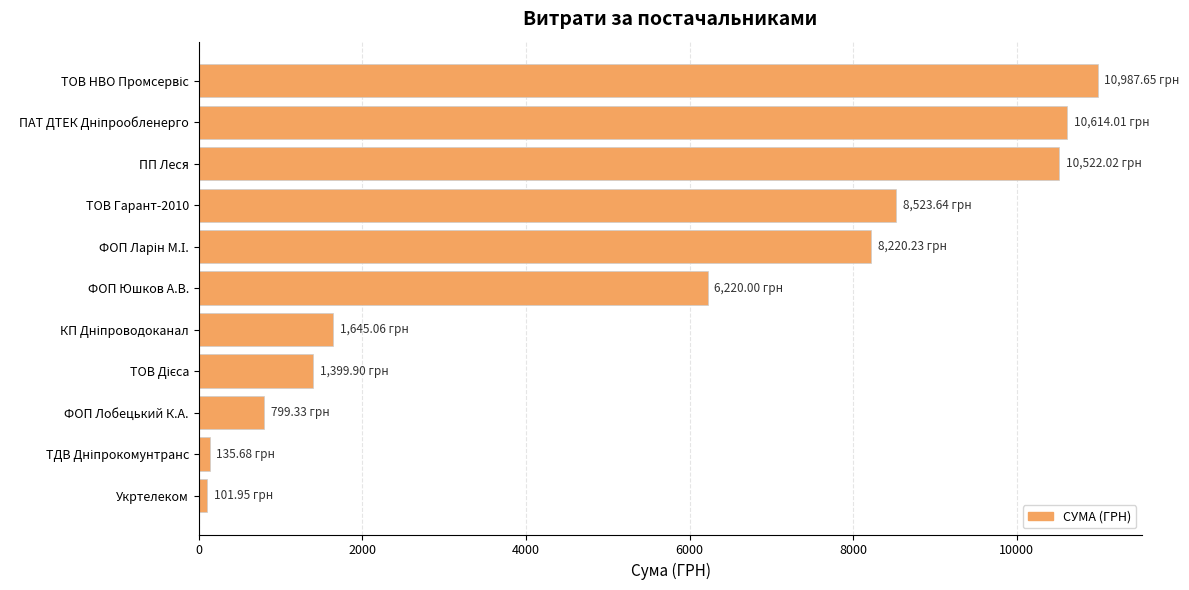

What is the average value?

5379.0